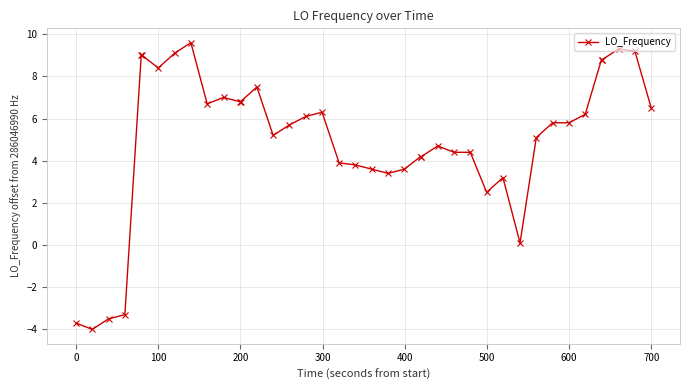

How many values are above zero?

36